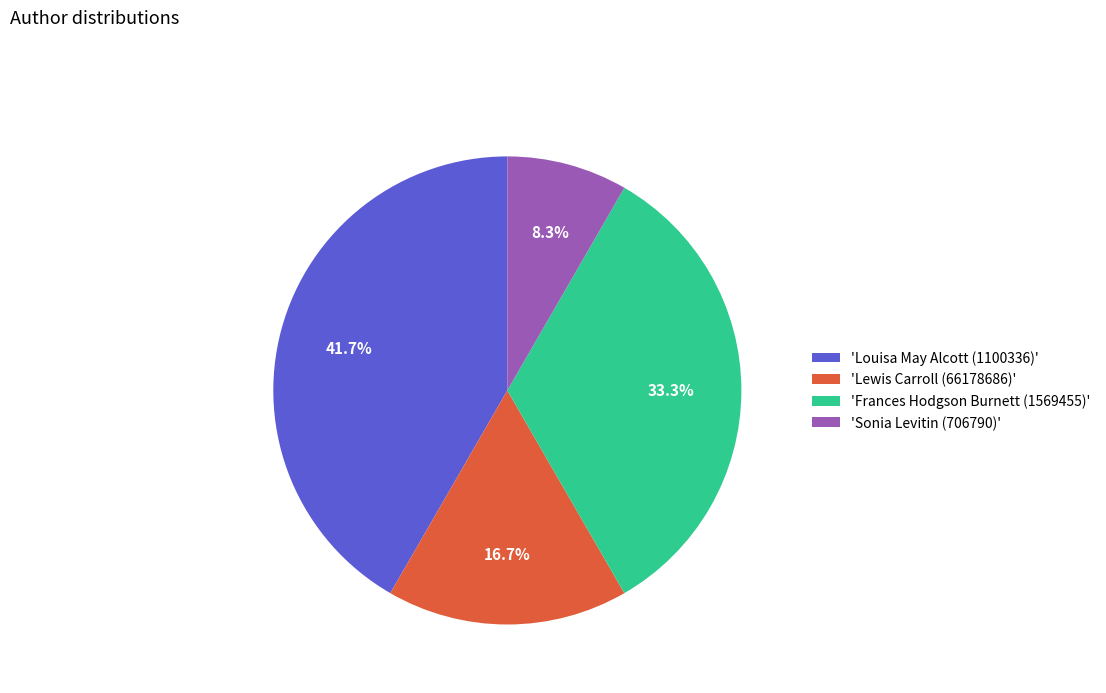

Rank the categories by value from lowest to highest.

'Sonia Levitin (706790)', 'Lewis Carroll (66178686)', 'Frances Hodgson Burnett (1569455)', 'Louisa May Alcott (1100336)'